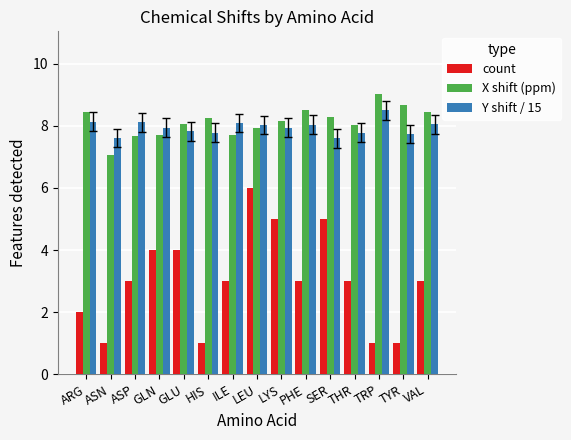

At which category is the sum across all series the highest?

LEU